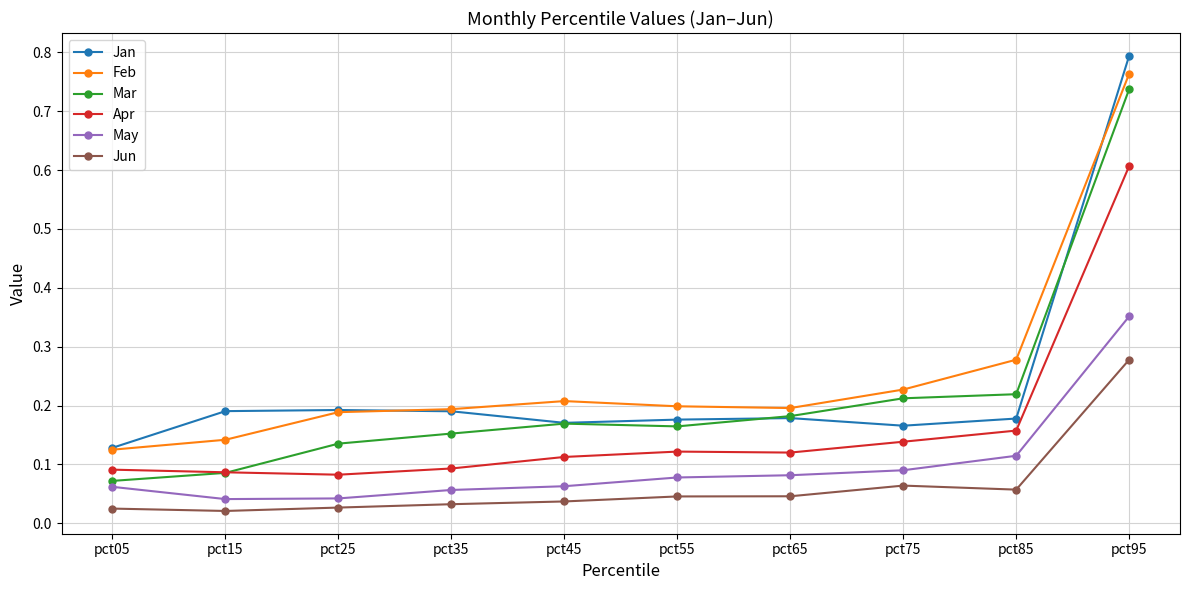

After their last crossing, which series has the higher values: Feb or Jan?

Jan